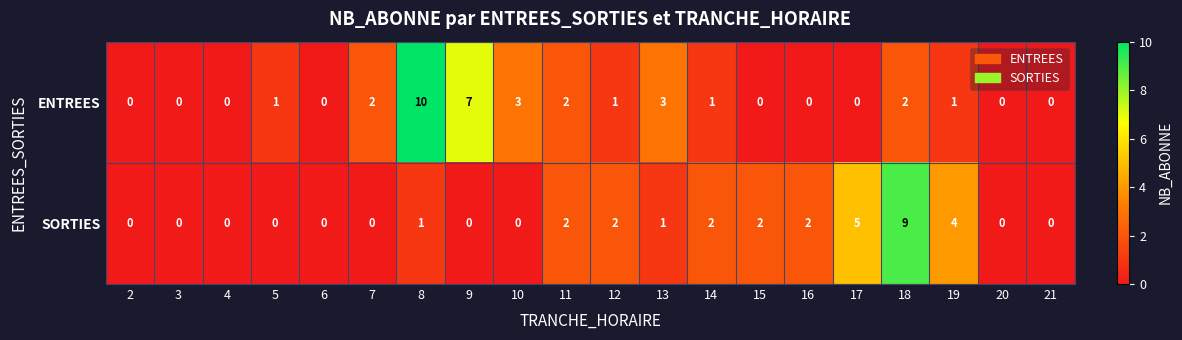

Is the value of SORTIES at 11 greater than the value of ENTREES at 5?

Yes